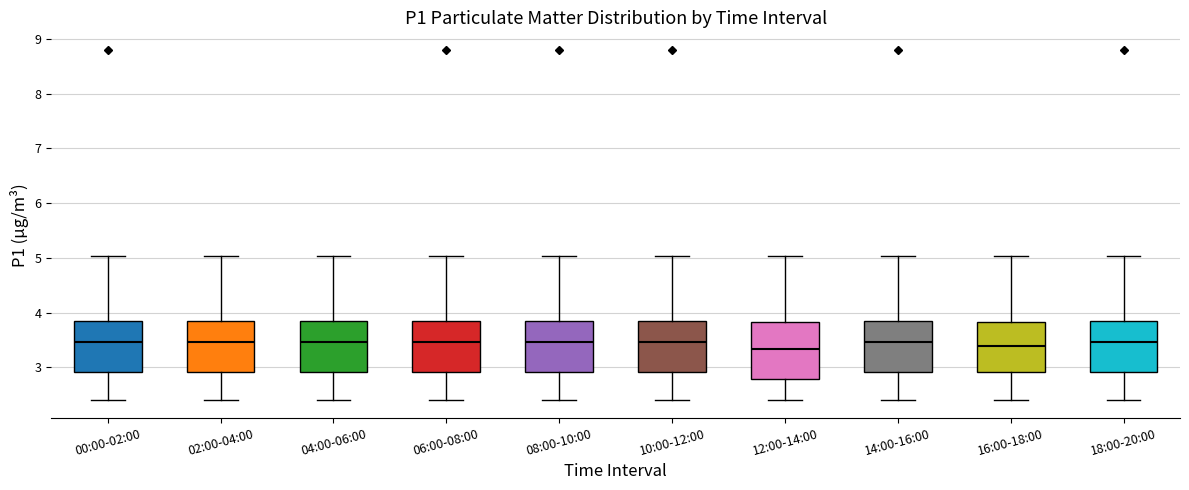

Reading left to right, transcribe this box plot: for each box, give where its median line is, the range the box spans, and where its two whiskers end, as read against the y-axis. The values are not printed on the chart, so give them approximately, as read against the axis.

00:00-02:00: median 3.5, box 2.9 to 3.8, whiskers 2.4 to 5.0
02:00-04:00: median 3.5, box 2.9 to 3.8, whiskers 2.4 to 5.0
04:00-06:00: median 3.5, box 2.9 to 3.8, whiskers 2.4 to 5.0
06:00-08:00: median 3.5, box 2.9 to 3.8, whiskers 2.4 to 5.0
08:00-10:00: median 3.5, box 2.9 to 3.8, whiskers 2.4 to 5.0
10:00-12:00: median 3.5, box 2.9 to 3.8, whiskers 2.4 to 5.0
12:00-14:00: median 3.3, box 2.8 to 3.8, whiskers 2.4 to 5.0
14:00-16:00: median 3.5, box 2.9 to 3.8, whiskers 2.4 to 5.0
16:00-18:00: median 3.4, box 2.9 to 3.8, whiskers 2.4 to 5.0
18:00-20:00: median 3.5, box 2.9 to 3.8, whiskers 2.4 to 5.0